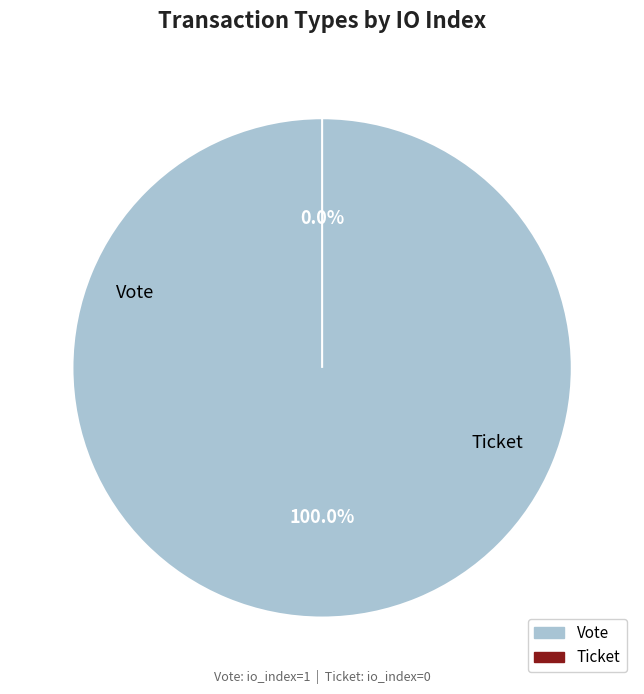

To the nearest percent, what is the difference between the largest and smallest slice percentages?

100%